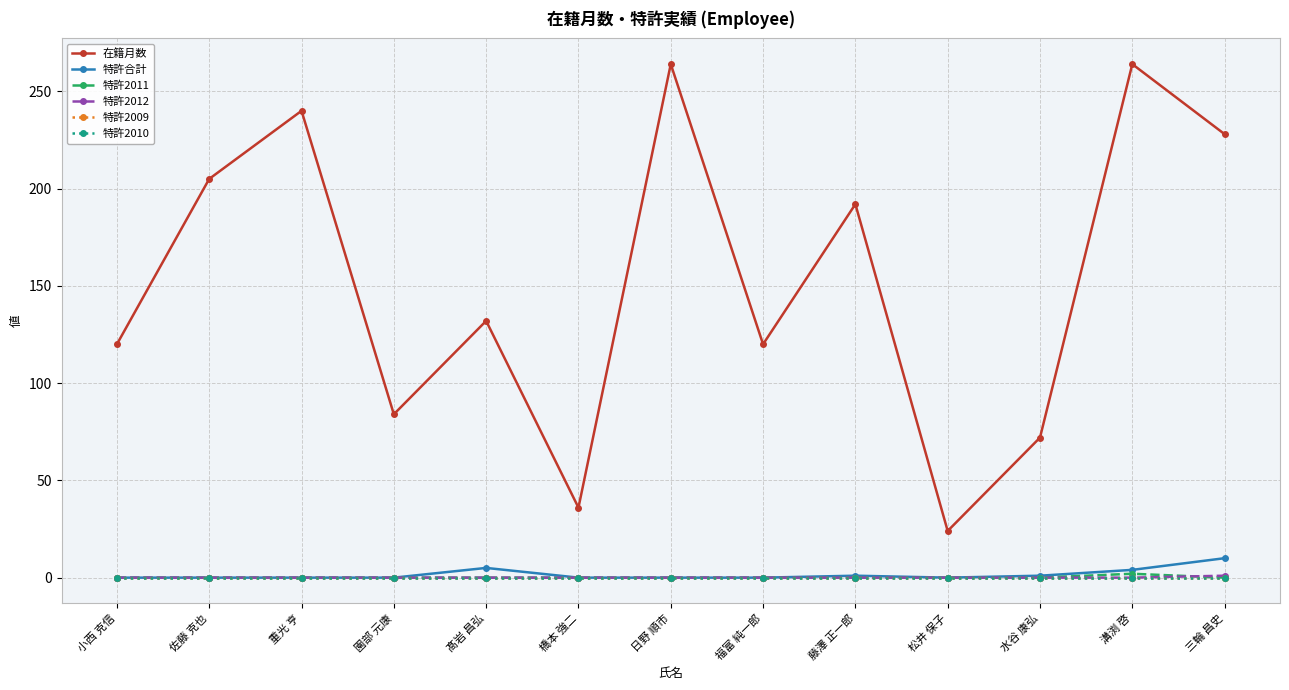

Rank the series at 松井 保子 from lowest to highest value.

特許合計, 特許2011, 特許2012, 特許2009, 特許2010, 在籍月数